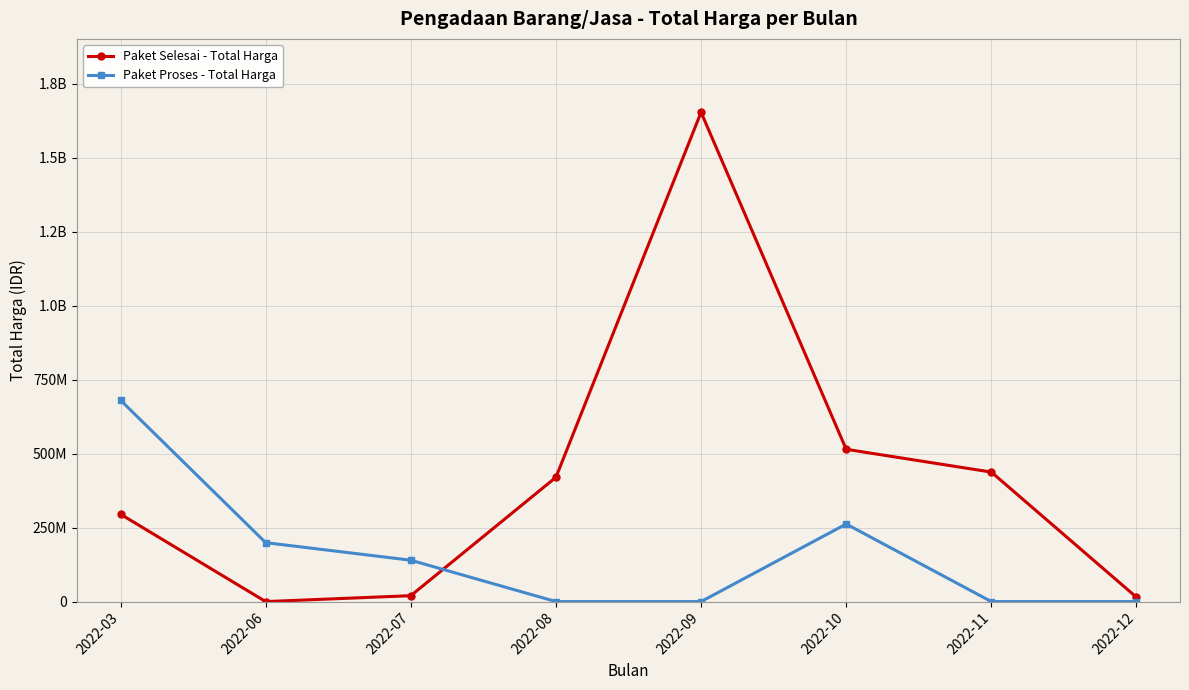

What are all the series names shown in the legend?

Paket Selesai - Total Harga, Paket Proses - Total Harga